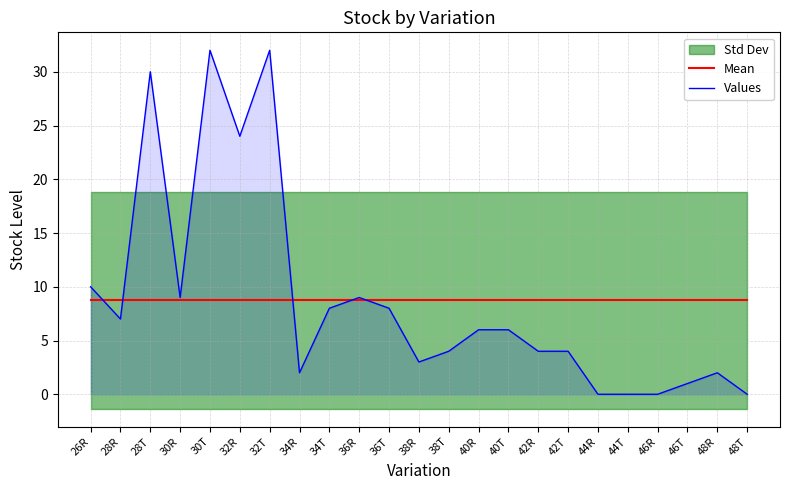

The value of Mean at 28R is 15.0. True or false?

False